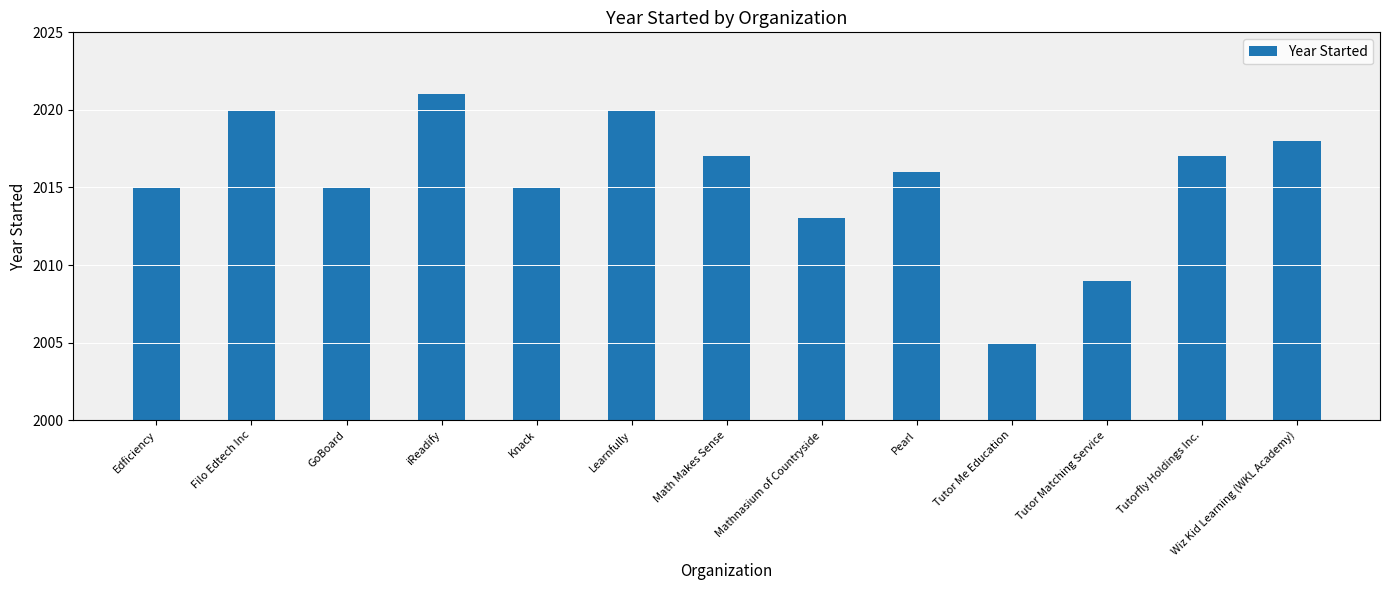

Read the value at Pearl, to the nearest 5.

2015